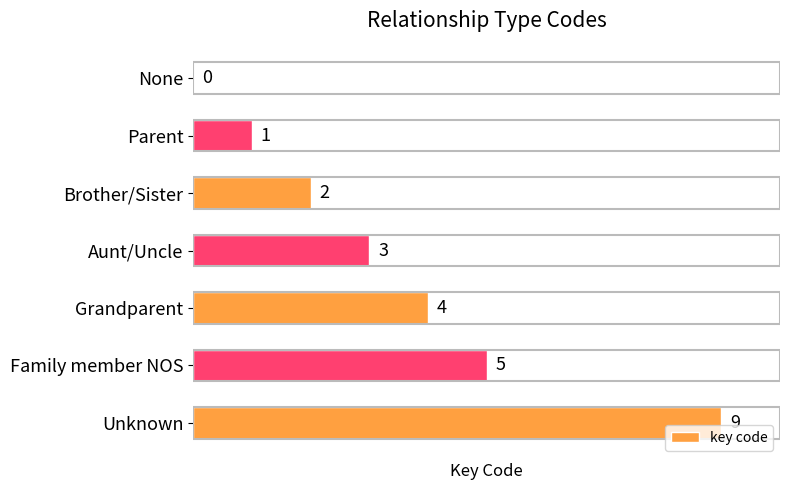

What is the greatest value displayed?

9